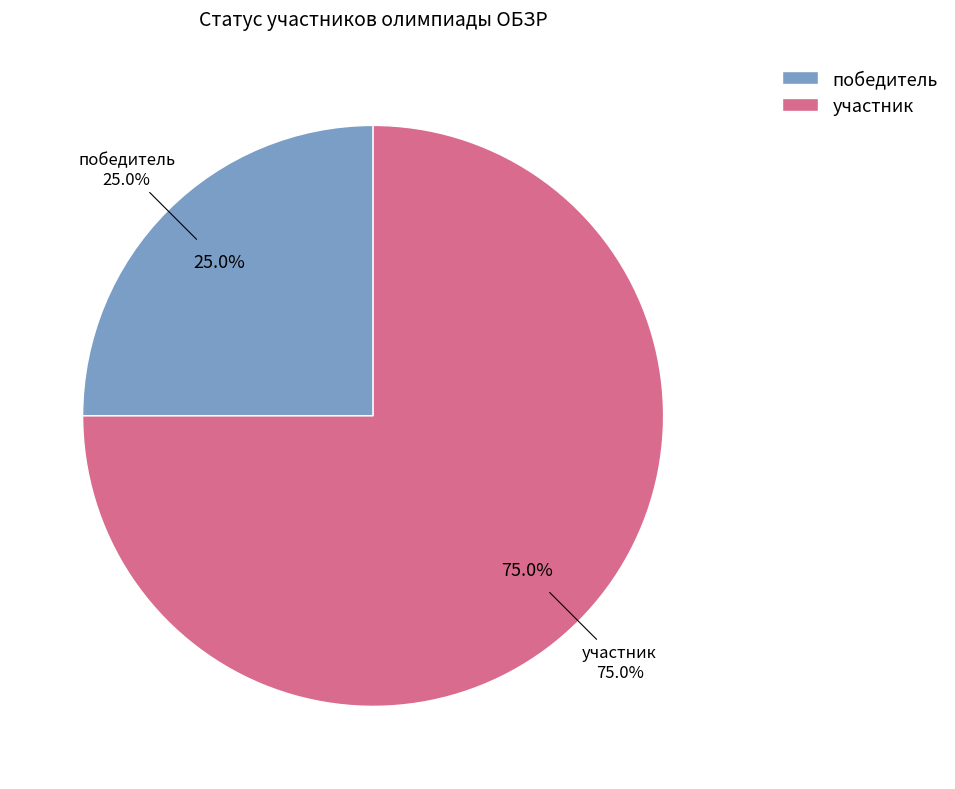

Count the number of slices in the pie.

2